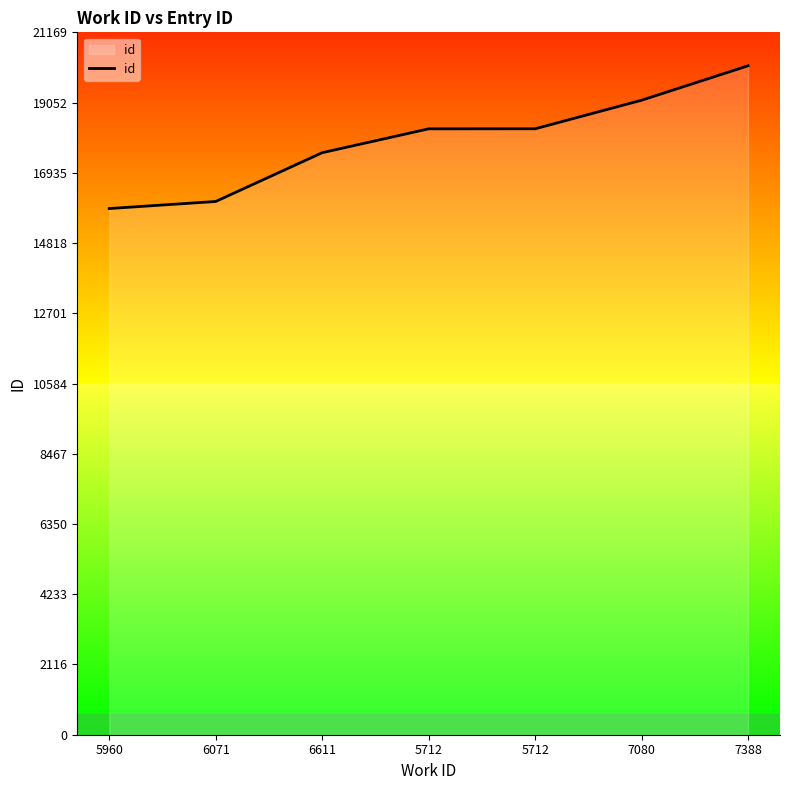

Rank the categories by value from highest to lowest.

7388, 7080, 5712, 5712, 6611, 6071, 5960